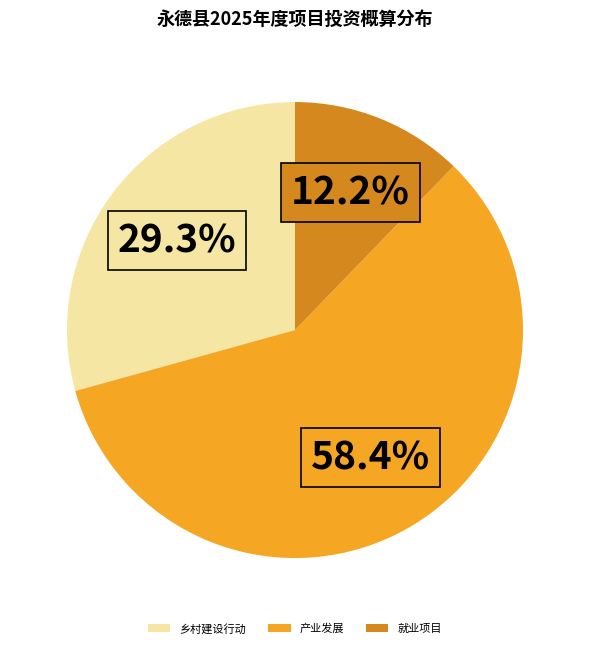

Rank the categories by value from lowest to highest.

就业项目, 乡村建设行动, 产业发展